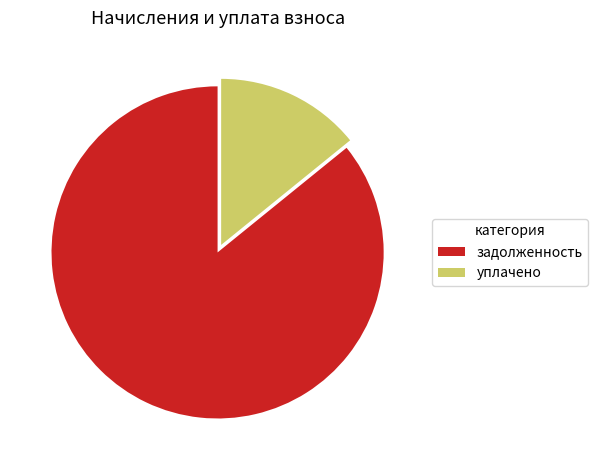

Rank the categories by value from highest to lowest.

задолженность, уплачено